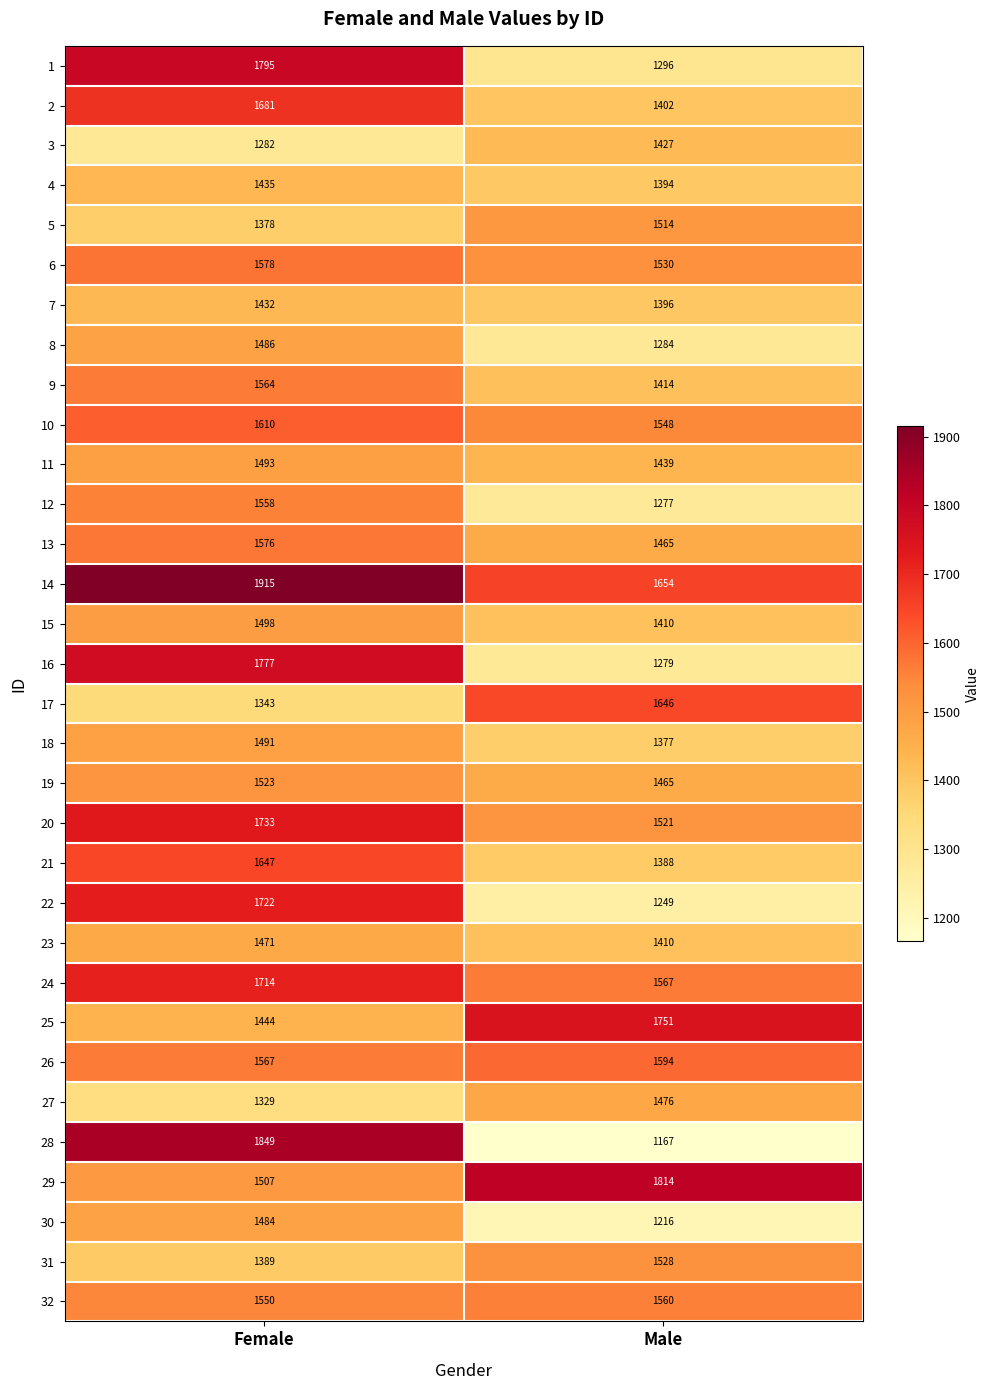

What is the sum of the 24 values at Female and Male?

3281